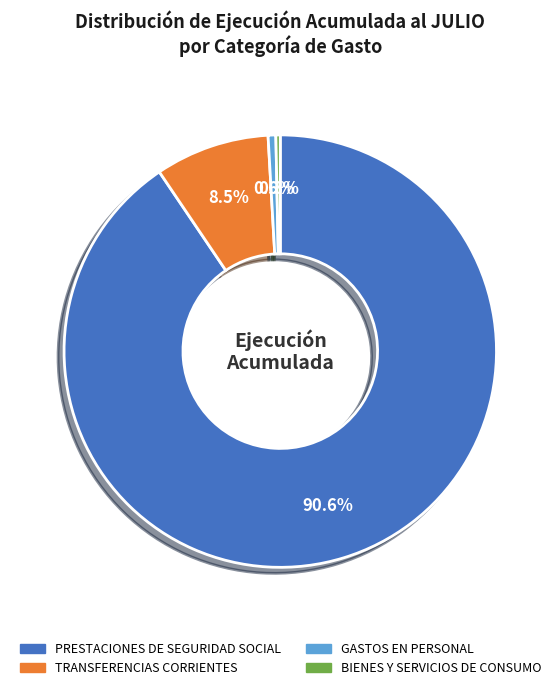

Is there any slice that represents more than half of the pie?

Yes